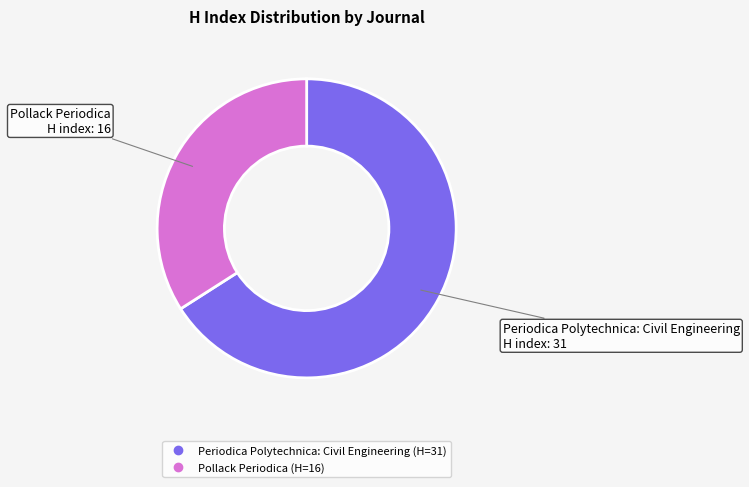

Rank the categories by value from lowest to highest.

Pollack Periodica, Periodica Polytechnica: Civil Engineering